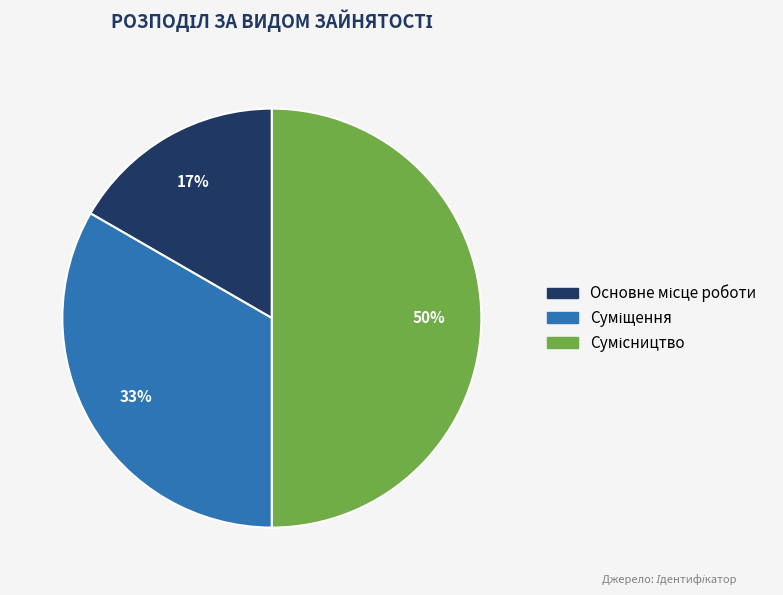

To the nearest percent, what is the average slice percentage?

33%